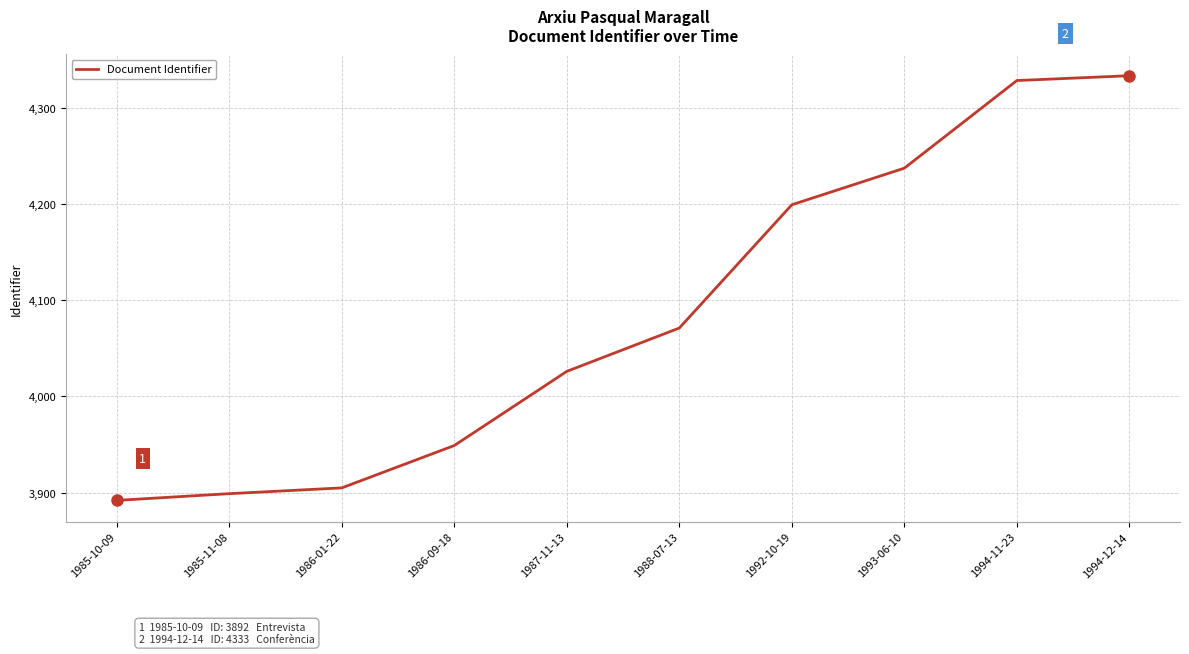

Reading left to right, what are all the values shown in this chart?

1985-10-09=3892	1985-11-08=3899	1986-01-22=3905	1986-09-18=3949	1987-11-13=4026	1988-07-13=4071	1992-10-19=4199	1993-06-10=4237	1994-11-23=4328	1994-12-14=4333